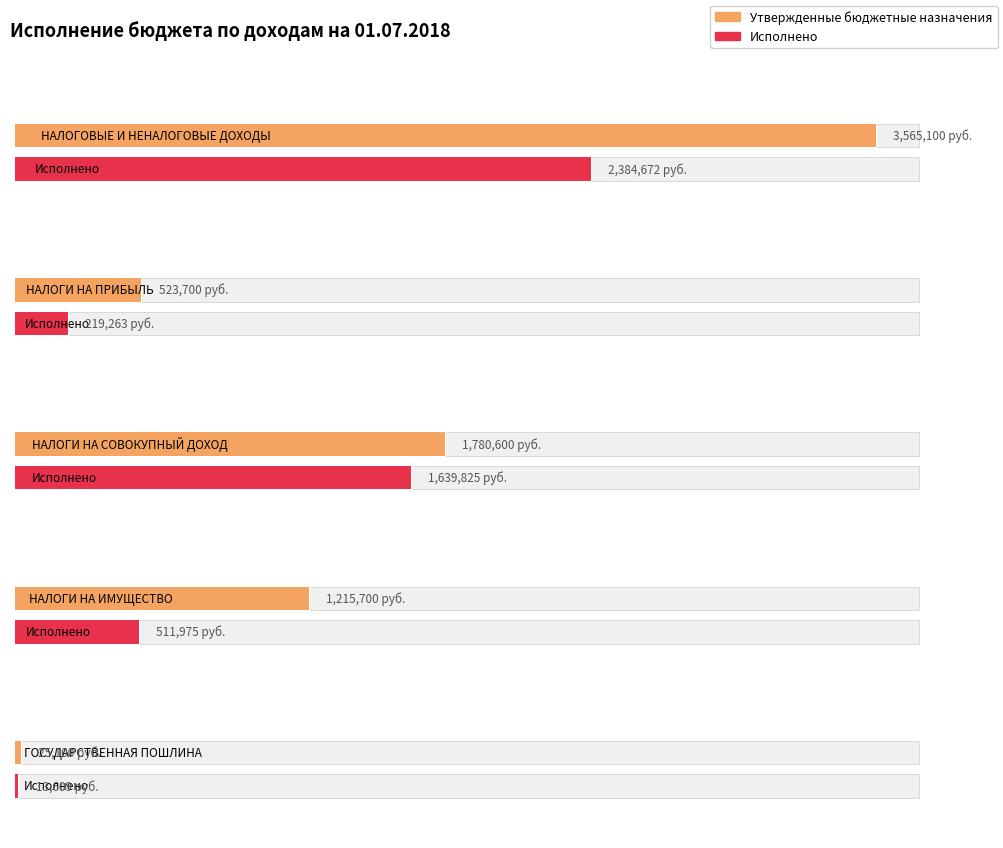

True or false: Исполнено and Утвержденные бюджетные назначения intersect in this chart.

False